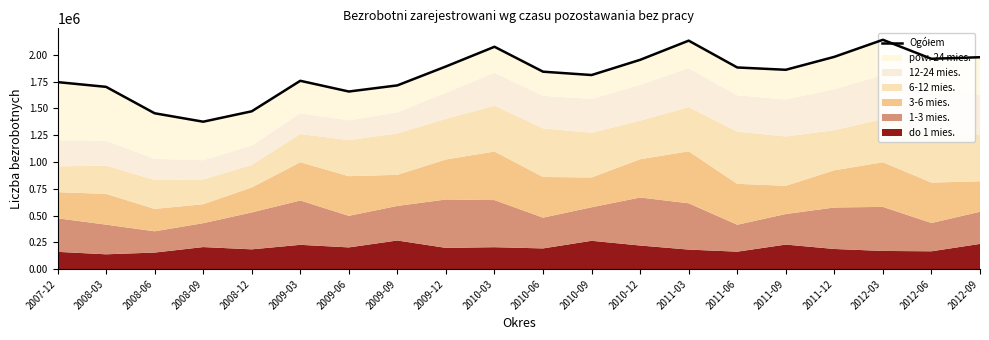

Is it true that the value at 2012-06 is 1964445?

True